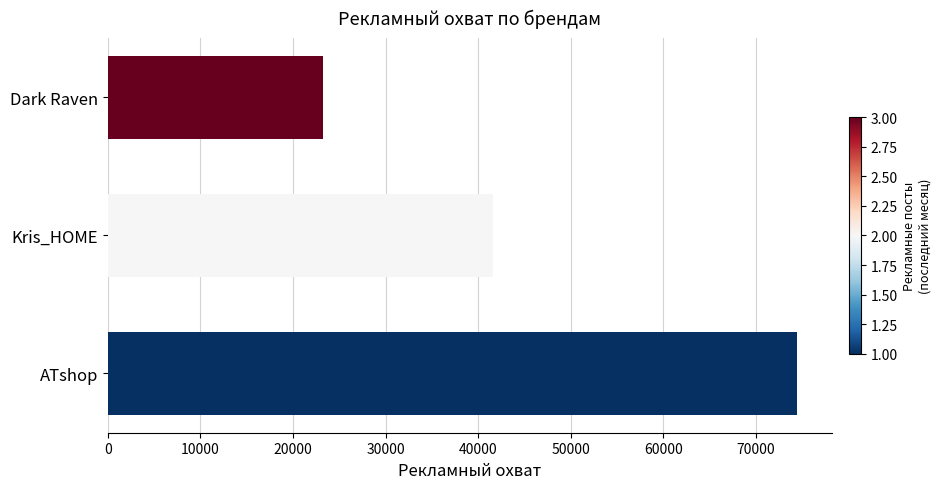

Is it true that the value at Kris_HOME is 54564?

False